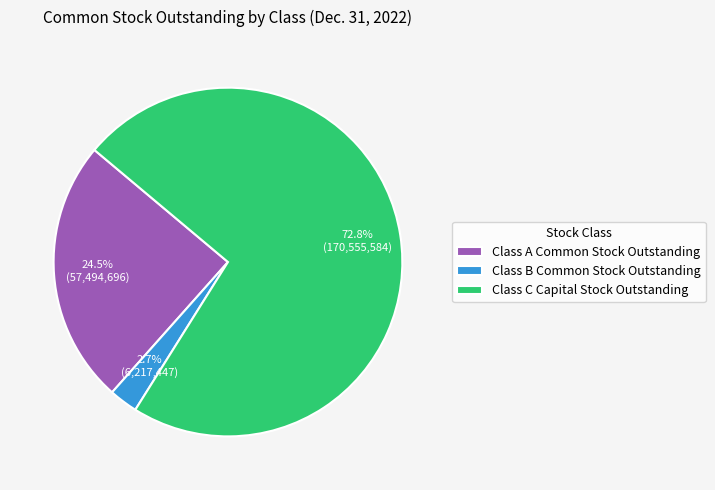

What is the largest slice in the pie chart?

Class C Capital Stock Outstanding